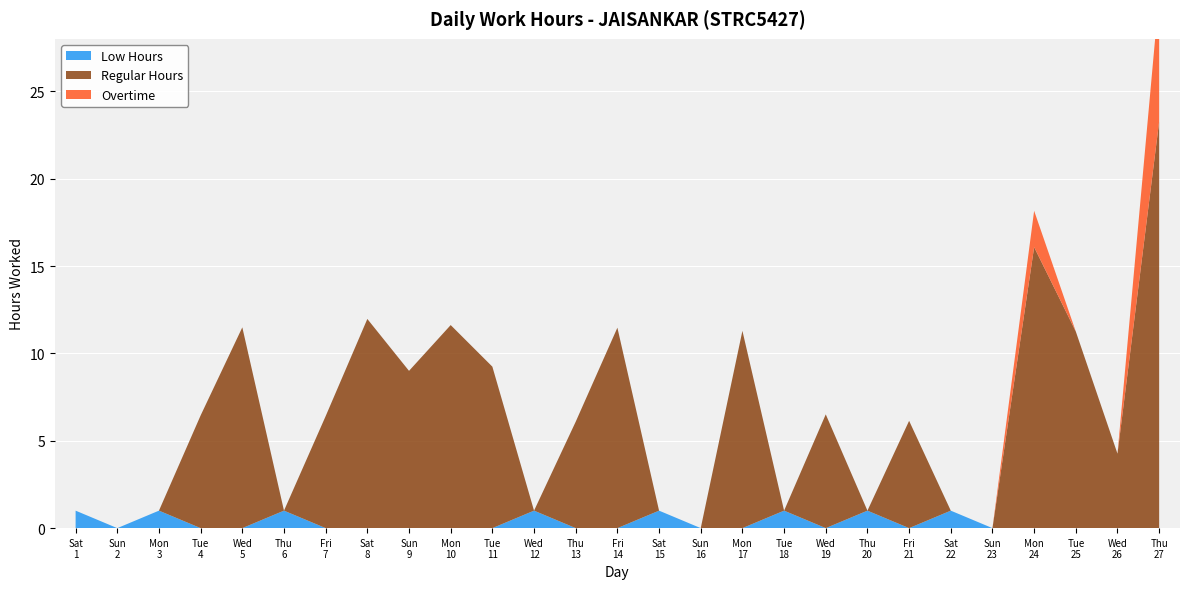

Reading right to left, transcribe all the data shown in this chart.

Regular Hours: 23.3	4.3	11.2	16.1	0.0	0.0	6.1	0.0	6.5	0.0	11.3	0.0	0.0	11.5	6.1	0.0	9.2	11.6	9.0	12.0	6.4	0.0	11.5	6.5	0.0	0.0	0.0
Overtime: 7.3	0.0	0.0	2.1	0.0	0.0	0.0	0.0	0.0	0.0	0.0	0.0	0.0	0.0	0.0	0.0	0.0	0.0	0.0	0.0	0.0	0.0	0.0	0.0	0.0	0.0	0.0
Low Hours: 0.0	0.0	0.0	0.0	0.0	1.0	0.0	1.0	0.0	1.0	0.0	0.0	1.0	0.0	0.0	1.0	0.0	0.0	0.0	0.0	0.0	1.0	0.0	0.0	1.0	0.0	1.0